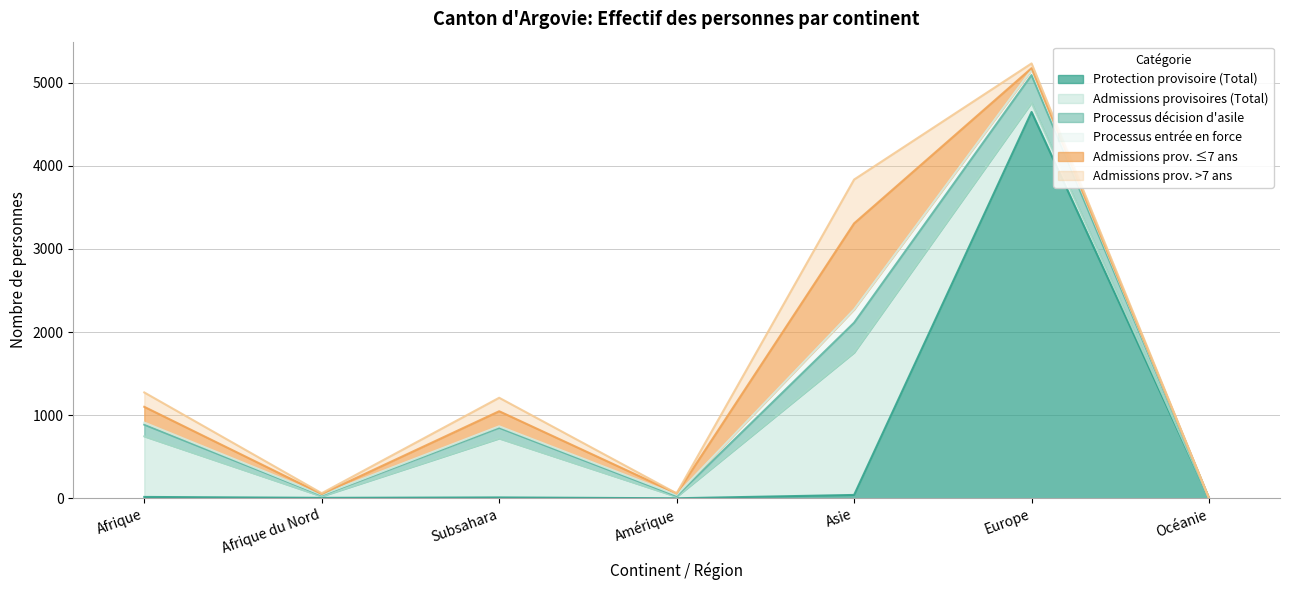

What are all the series names shown in the legend?

Protection provisoire (Total), Admissions provisoires (Total), Processus décision d'asile, Processus entrée en force, Admissions prov. ≤7 ans, Admissions prov. >7 ans